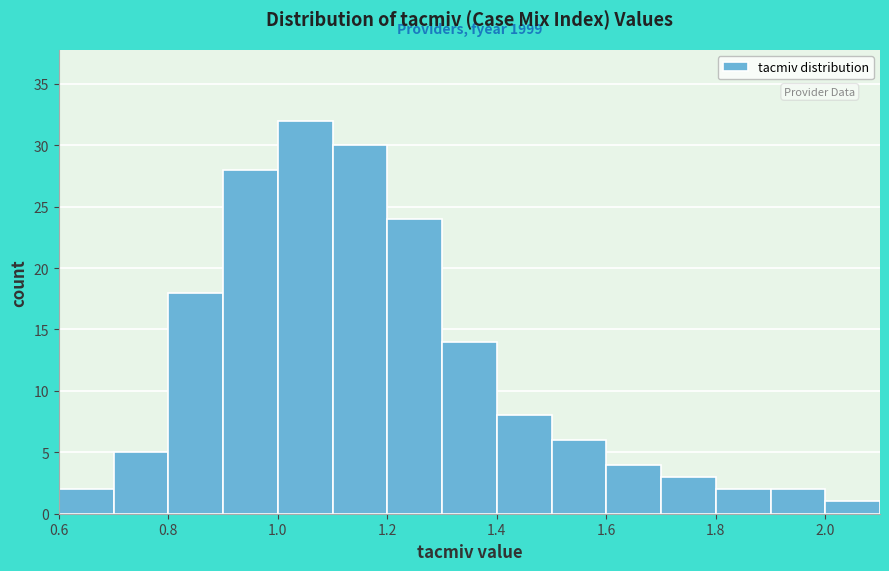

Over which range of the x-axis is the bar tallest?

1.0 to 1.1